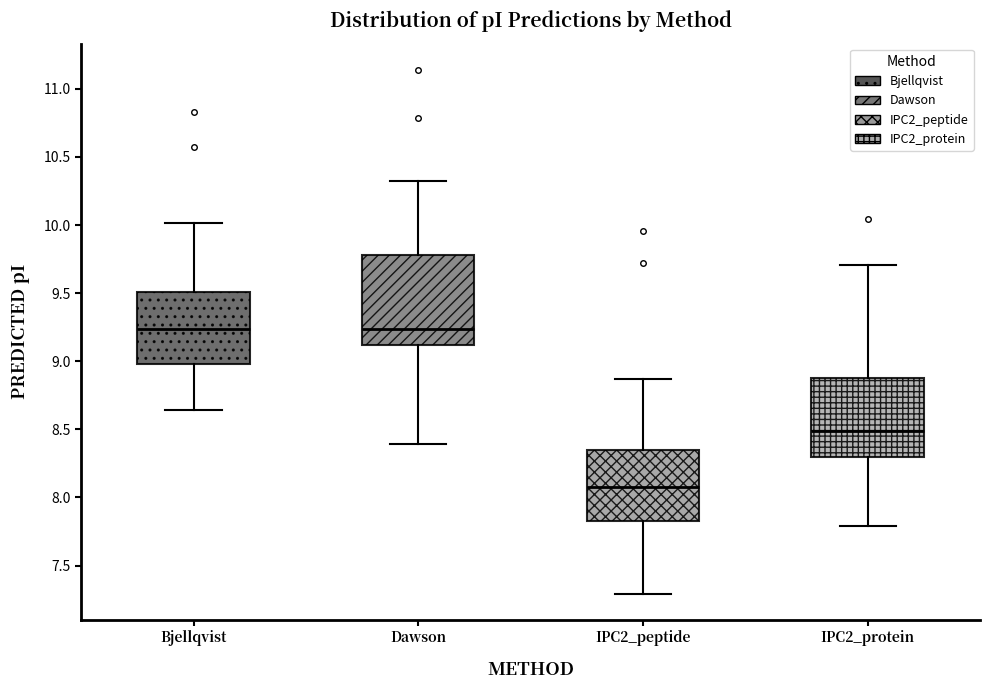

Reading left to right, read every box against the y-axis: the position of its median line, the range the box covers, and the ends of its whiskers. The values are not printed on the chart, so give them approximately, as read against the axis.

Bjellqvist: median 9.25, box 9.00 to 9.50, whiskers 8.65 to 10.00
Dawson: median 9.25, box 9.10 to 9.80, whiskers 8.40 to 10.30
IPC2_peptide: median 8.10, box 7.85 to 8.35, whiskers 7.30 to 8.85
IPC2_protein: median 8.50, box 8.30 to 8.90, whiskers 7.80 to 9.70